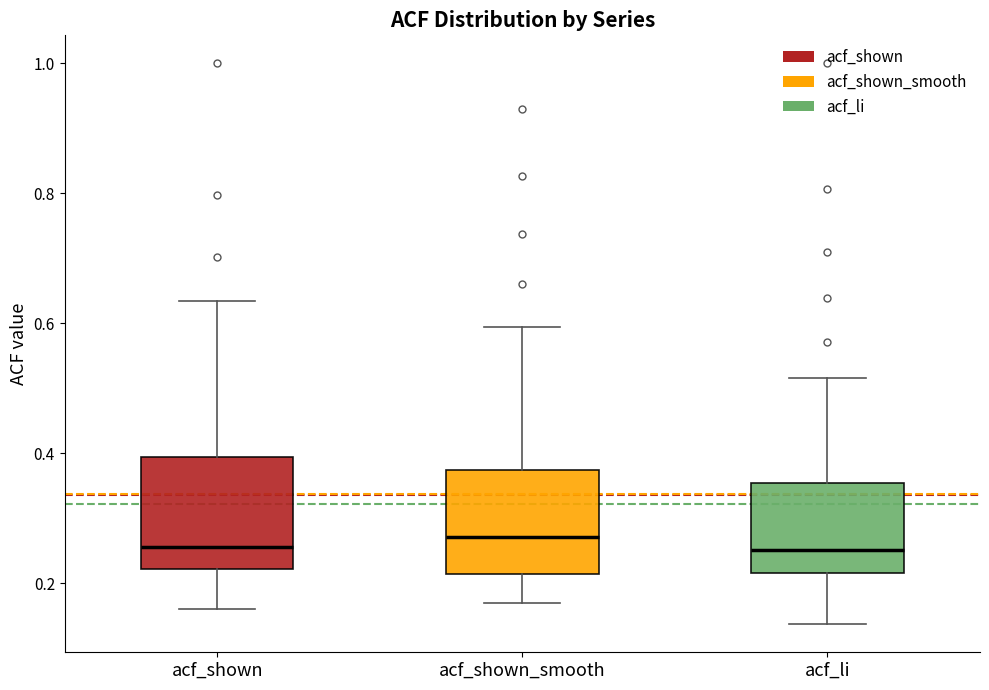

Reading left to right, read every box against the y-axis: the position of its median line, the range the box covers, and the ends of its whiskers. The values are not printed on the chart, so give them approximately, as read against the axis.

acf_shown: median 0.26, box 0.22 to 0.40, whiskers 0.16 to 0.64
acf_shown_smooth: median 0.28, box 0.22 to 0.38, whiskers 0.18 to 0.60
acf_li: median 0.26, box 0.22 to 0.36, whiskers 0.14 to 0.52